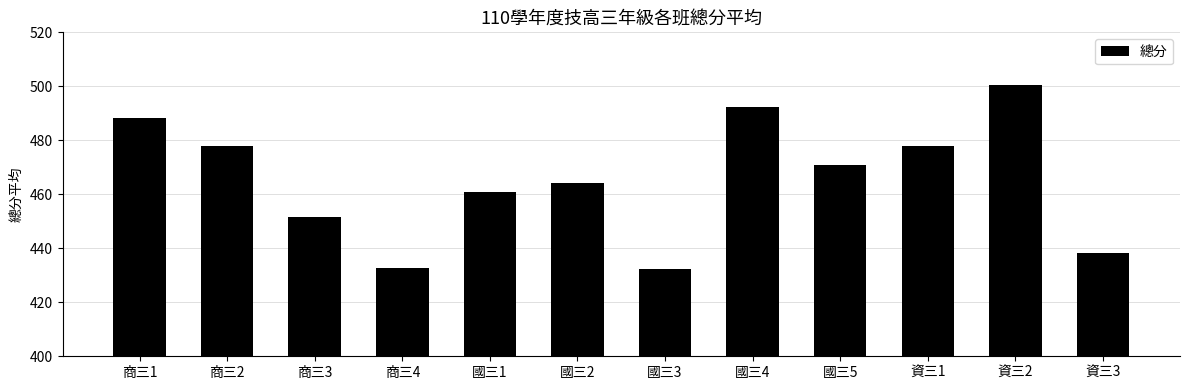

How many values exceed 470?

6